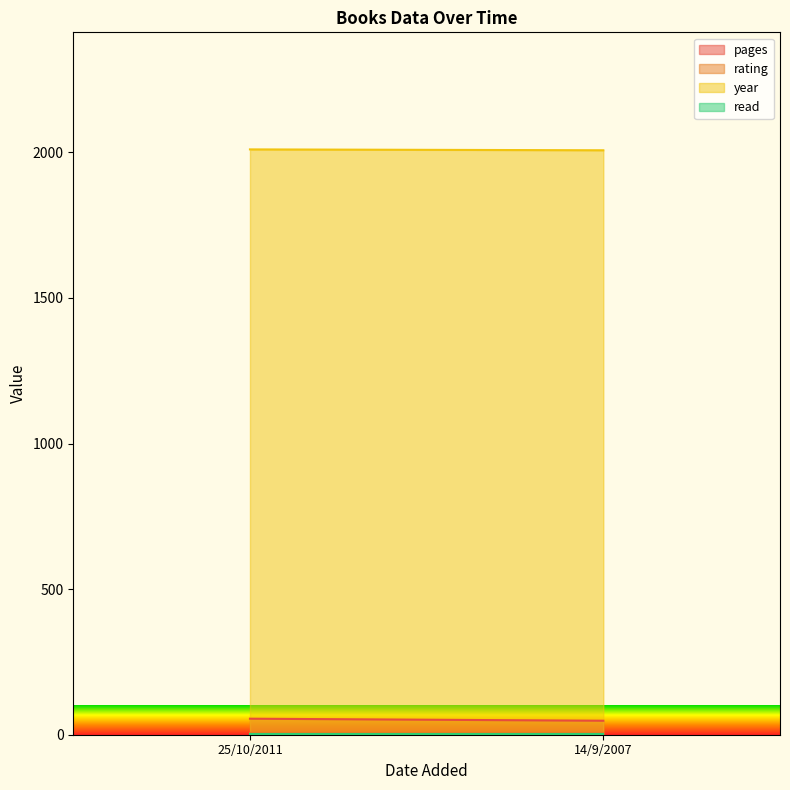

Which category has the lowest value in the pages series?

14/9/2007